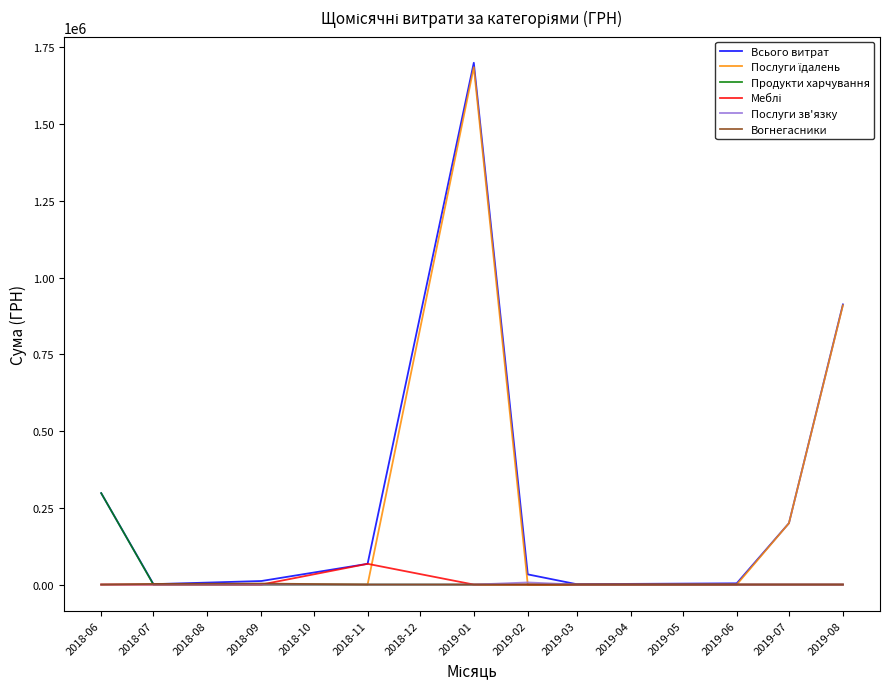

What is the spread (max minus min) of values at 2018-06?

297866.0